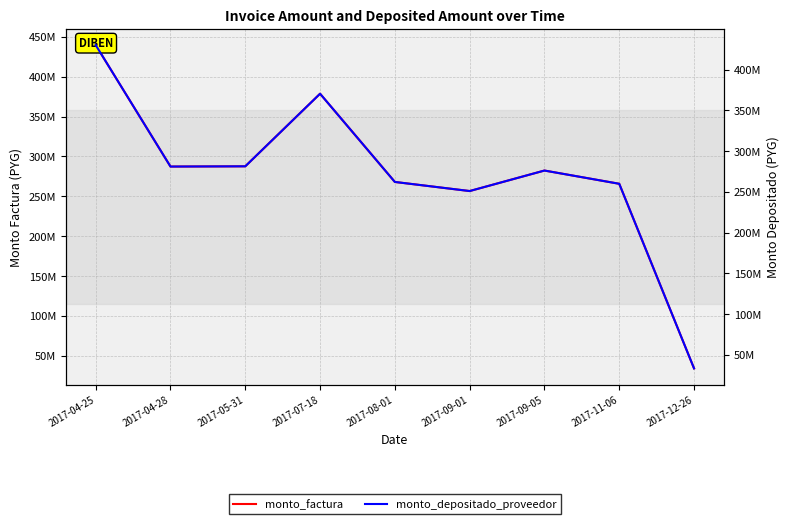

How many interior local peaks does the monto_depositado_proveedor series have?

2